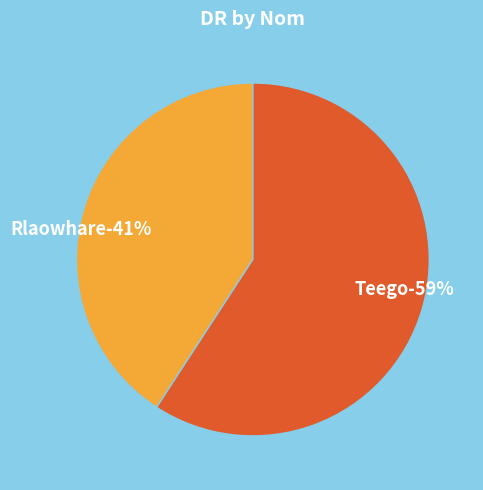

Rank the categories by value from highest to lowest.

Teego, Rlaowhare